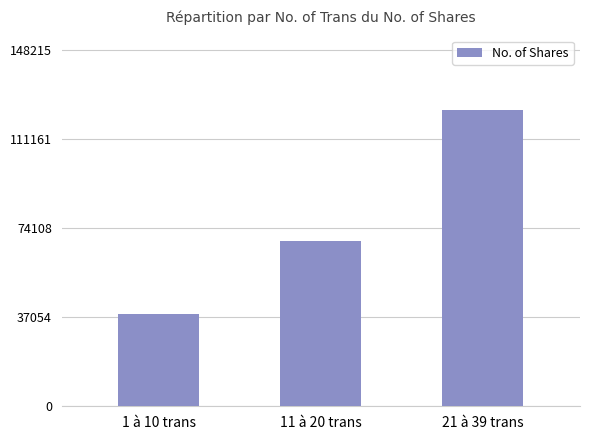

Which has a higher value, 11 à 20 trans or 1 à 10 trans?

11 à 20 trans